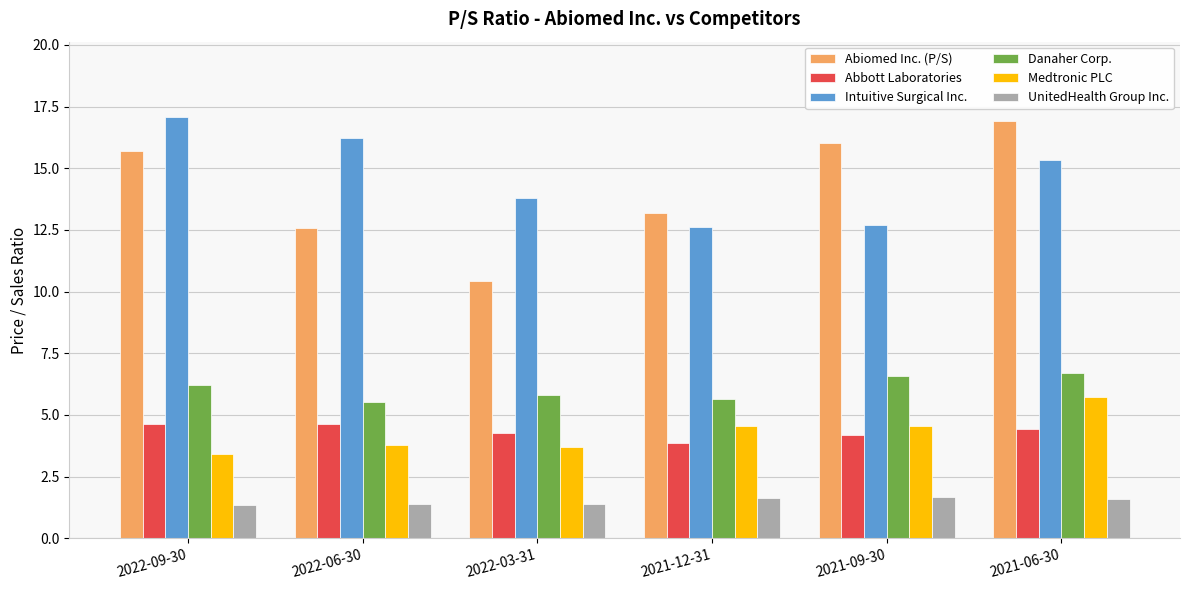

What is the total value across all series at 2021-06-30?

50.7